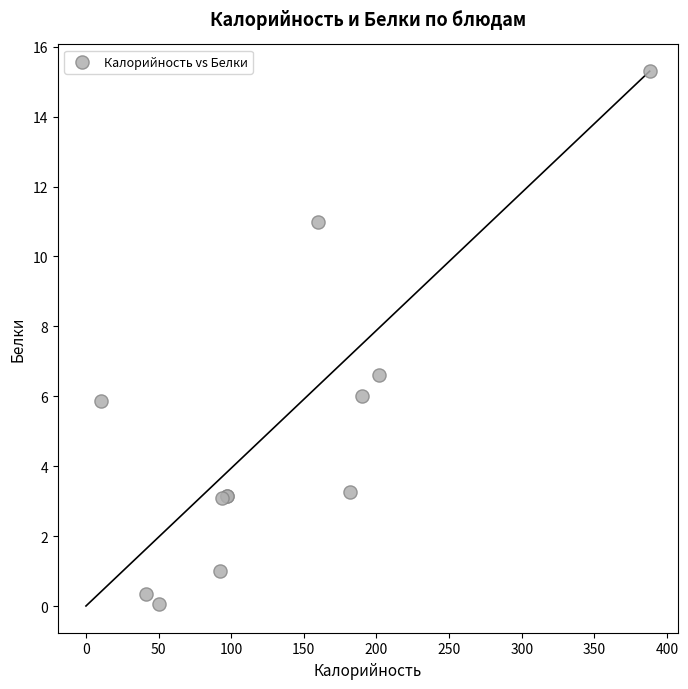

What Y value in the scatter plot is closest to 7?

6.6